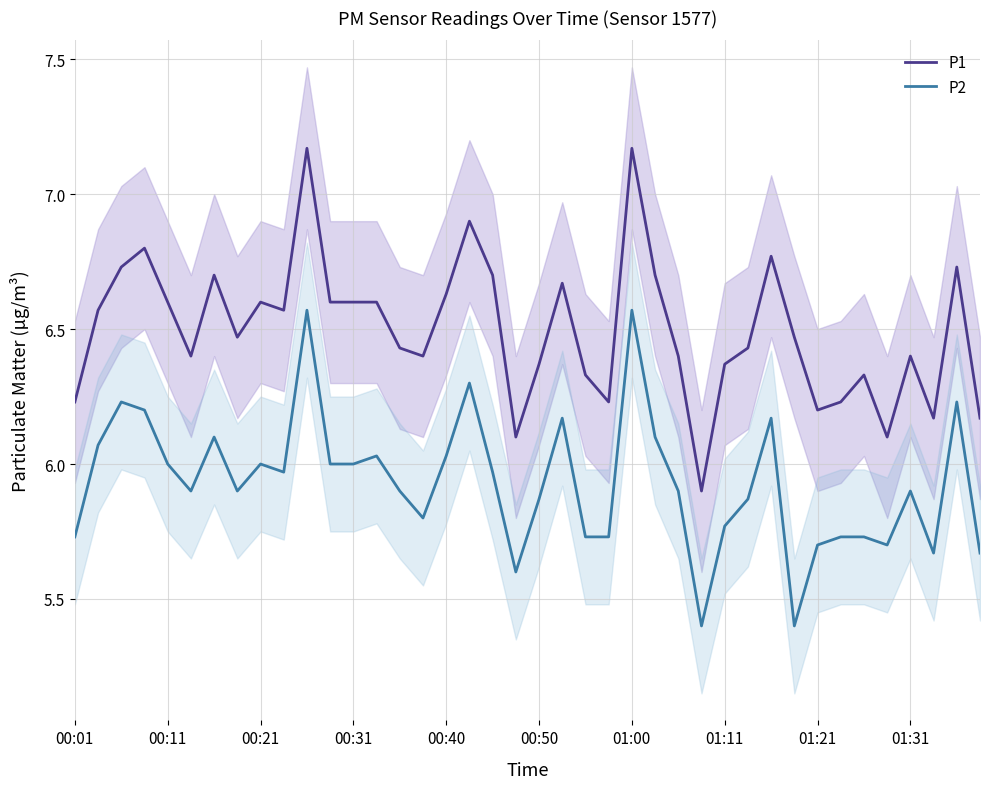

What is the lowest value of the P2 series?

5.4